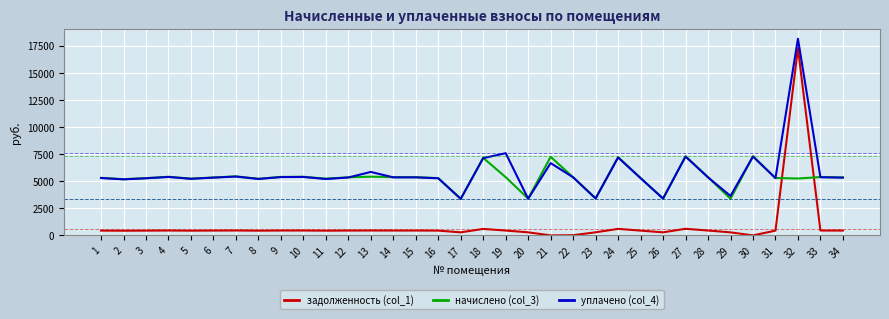

Rank the series at 19 from lowest to highest value.

задолженность (col_1), начислено (col_3), уплачено (col_4)